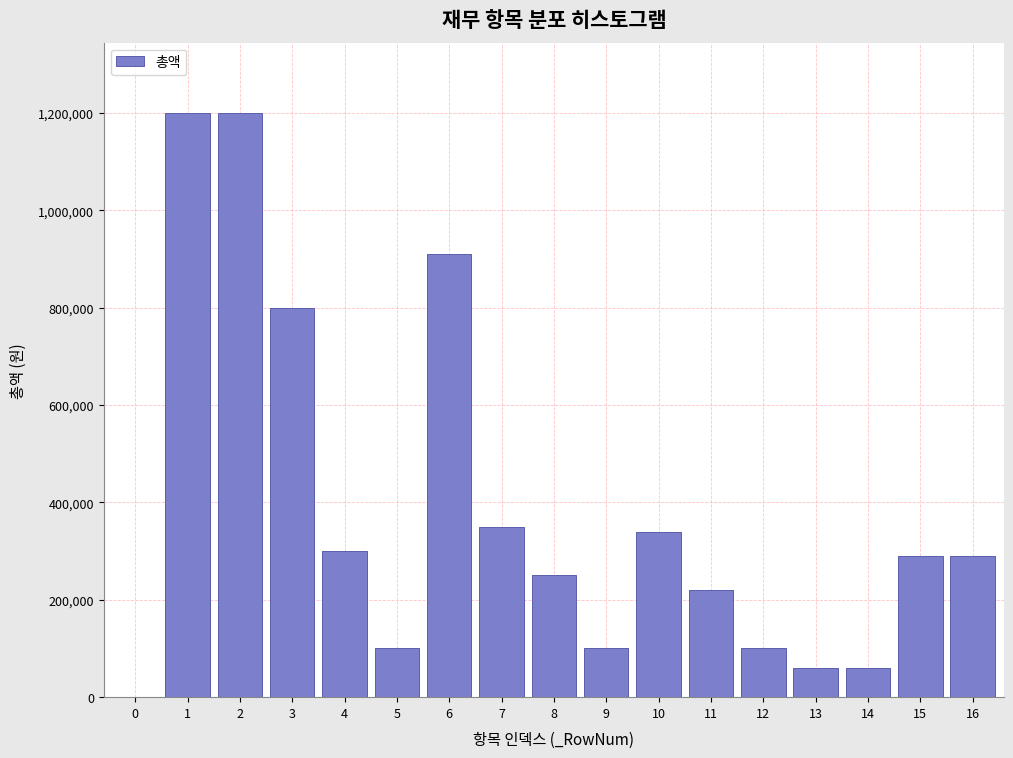

Reading left to right, list all the values displayed in this chart.

0=0	1=1200000	2=1200000	3=800000	4=300000	5=100000	6=910000	7=350000	8=250000	9=100000	10=340000	11=220000	12=100000	13=60000	14=60000	15=290000	16=290000